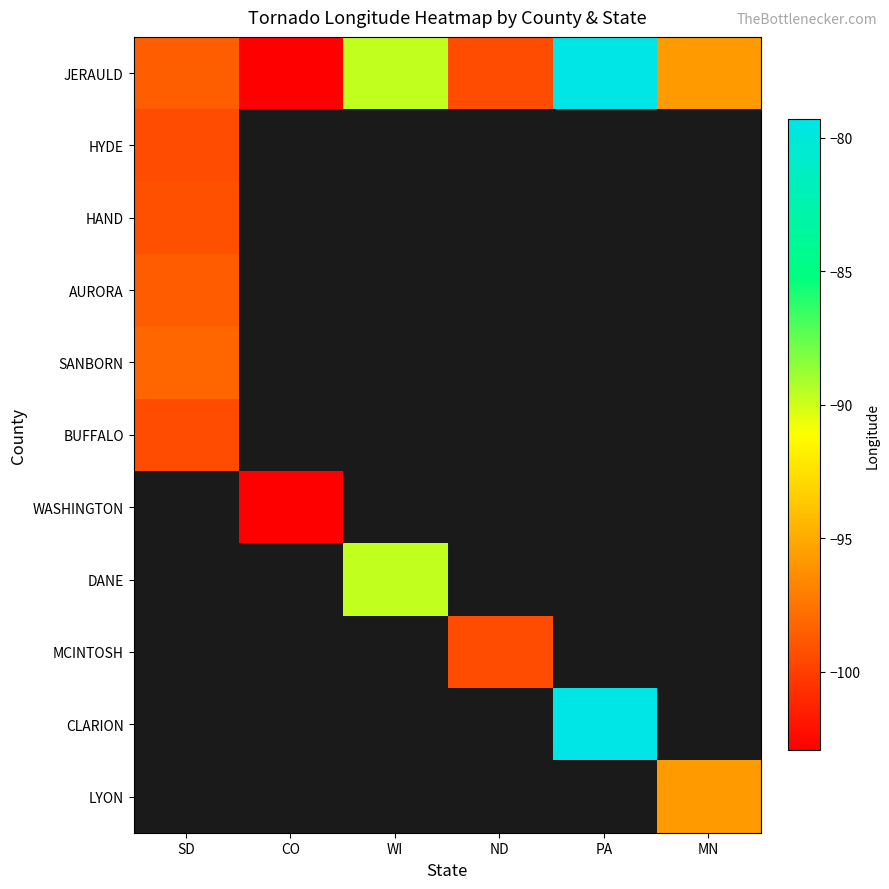

Count the number of categories in the chart.

6